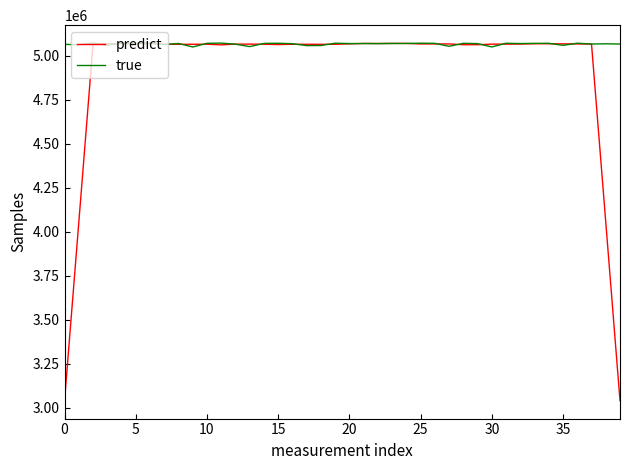

Which series has the widest spread of values?

predict